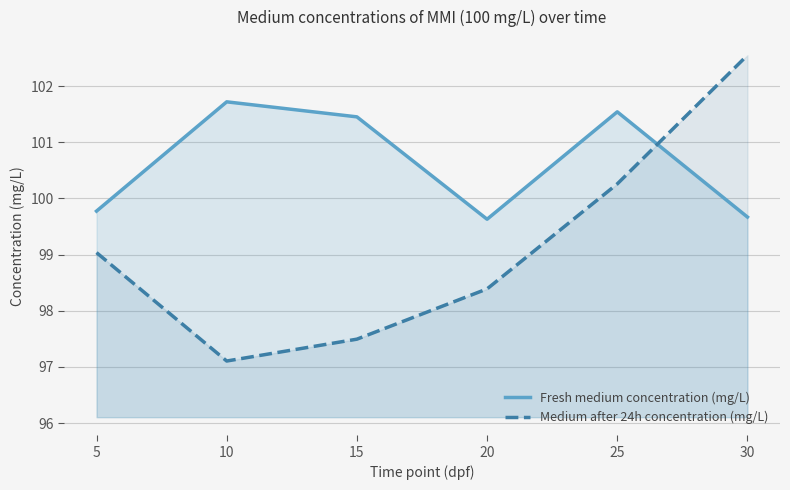

What is the average value of the Fresh medium concentration (mg/L) series?

100.6